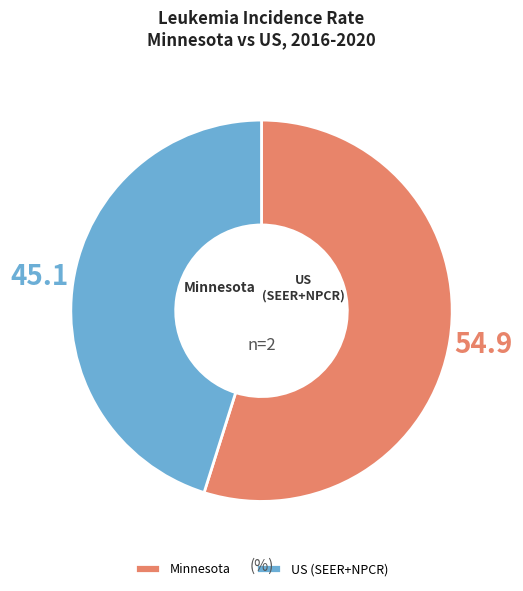

How many segments does this pie chart have?

2